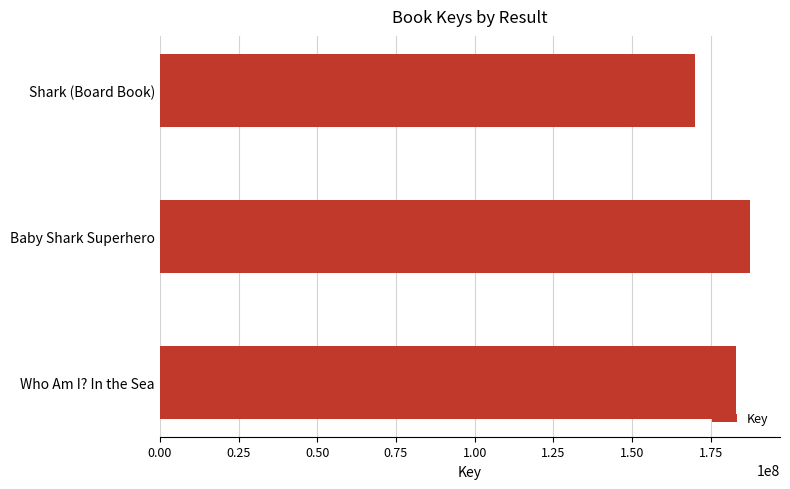

List the labels in order of value, largest first.

Baby Shark Superhero, Who Am I? In the Sea, Shark (Board Book)